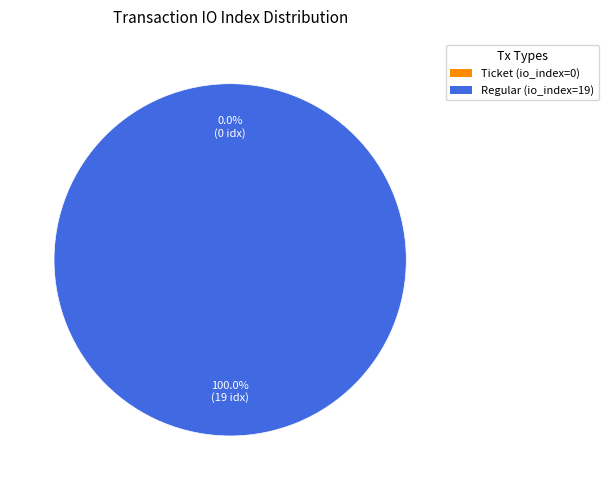

Combined, what portion of the pie is Ticket (io_index=0) and Regular (io_index=19)?

100.0%